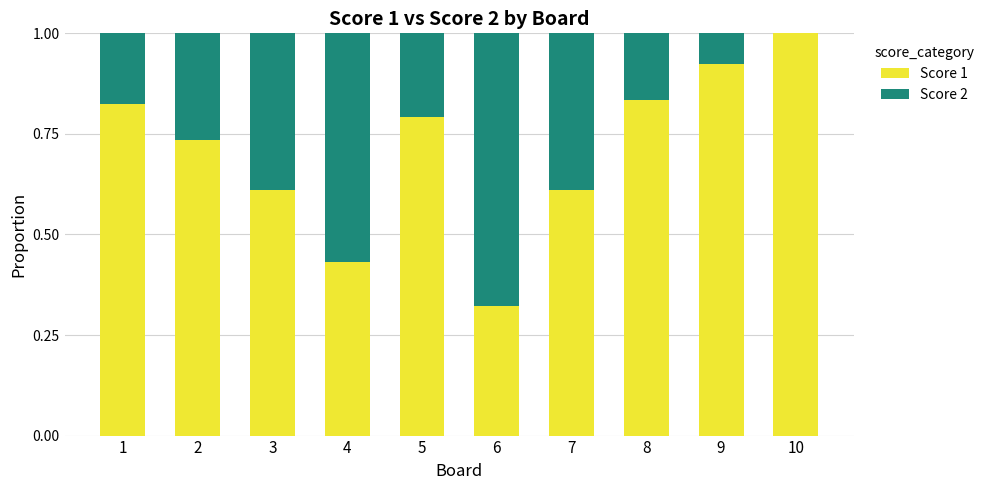

What is the sum of all Score 1 values?

7.1